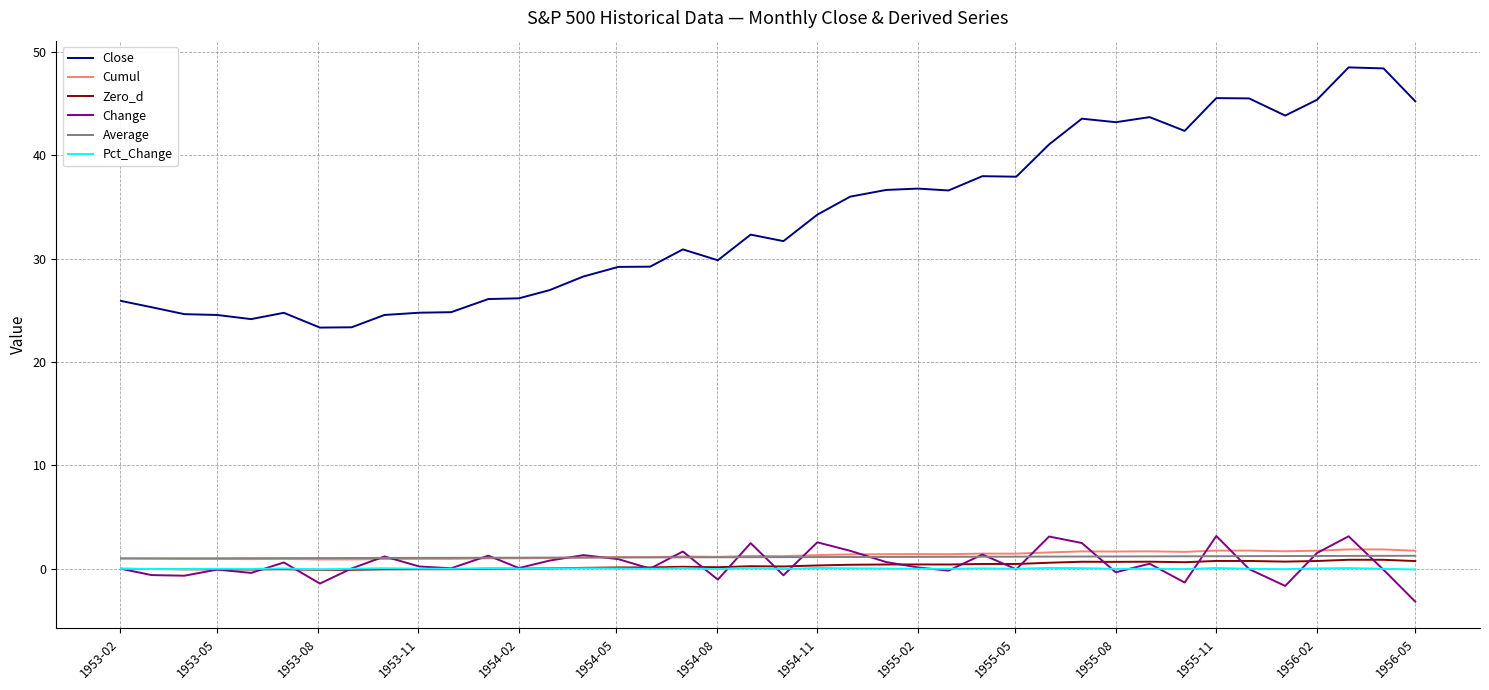

Which series has the widest spread of values?

Close